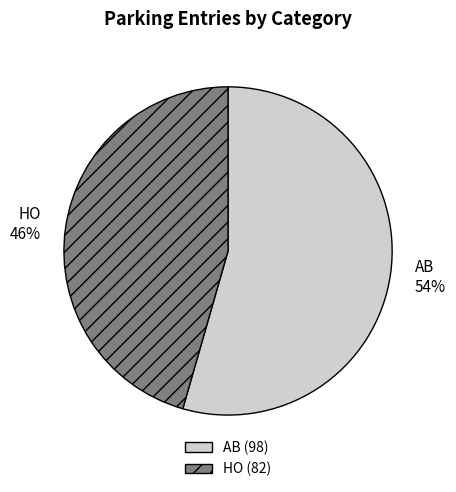

How many segments does this pie chart have?

2